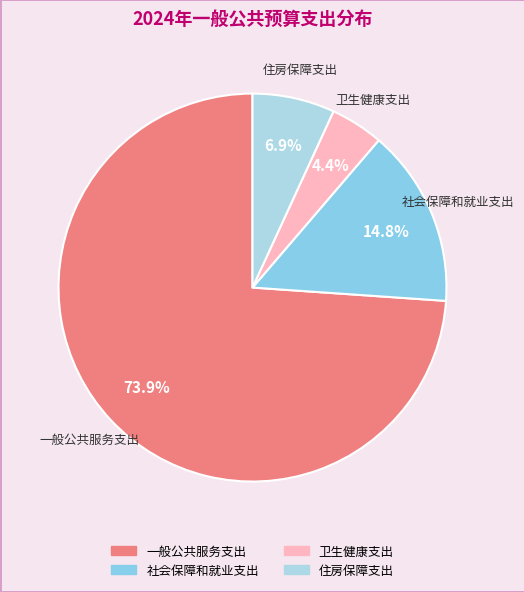

To the nearest percent, what is the combined percentage of 住房保障支出 and 社会保障和就业支出?

22%